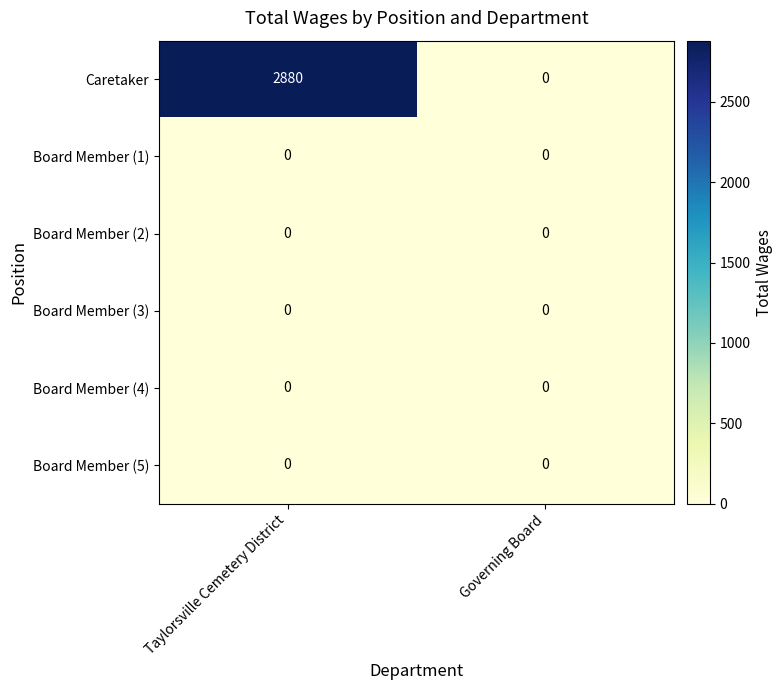

The Board Member (3) series shows 0 at Taylorsville Cemetery District. True or false?

True